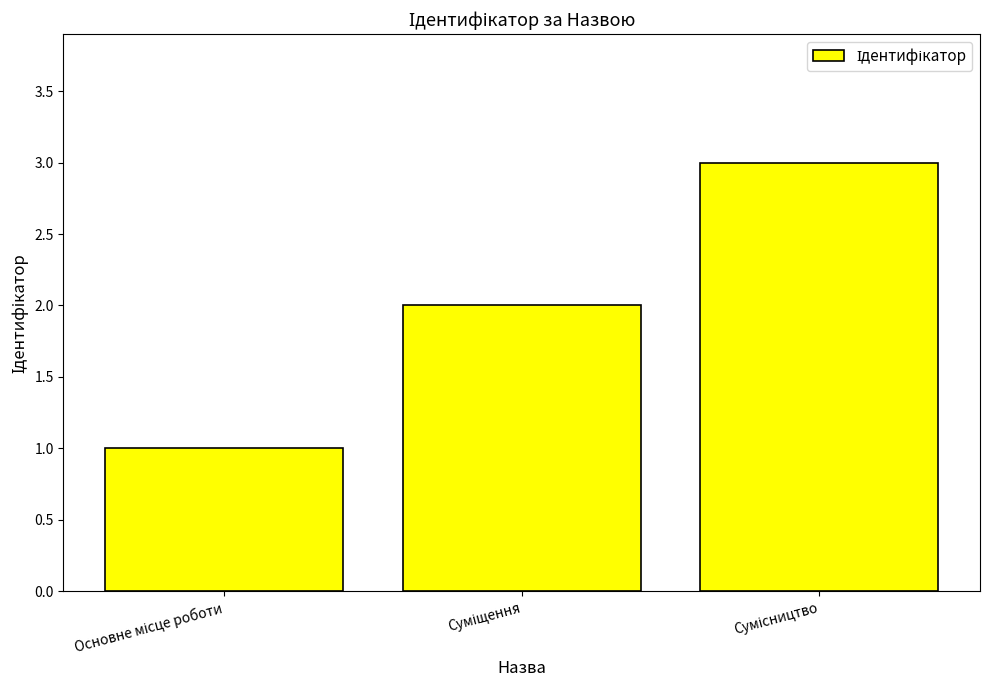

How many values are below 2?

1